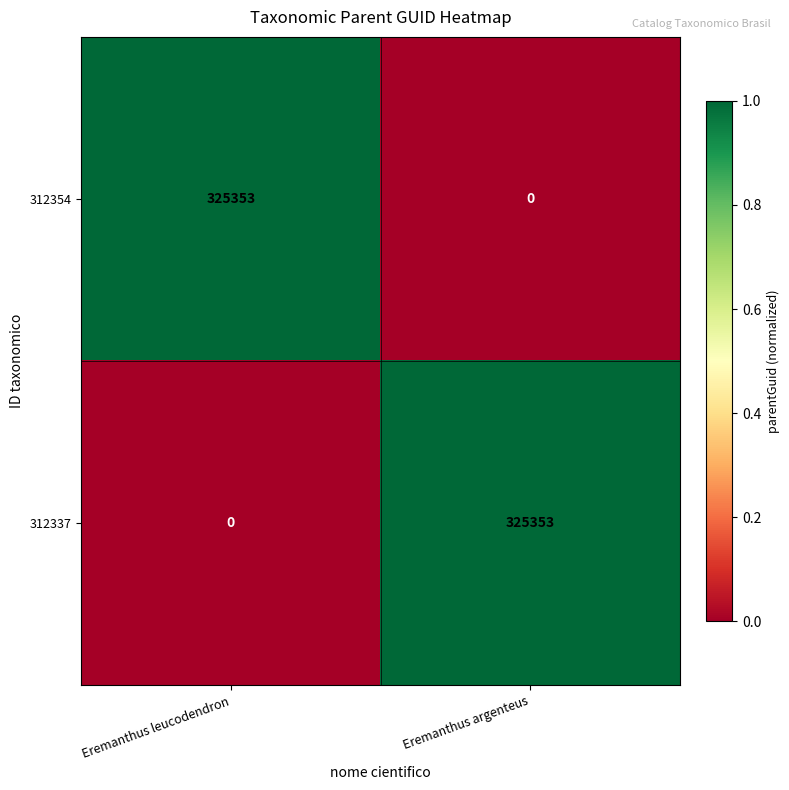

What is the difference between the highest and lowest values at Eremanthus leucodendron?

325353